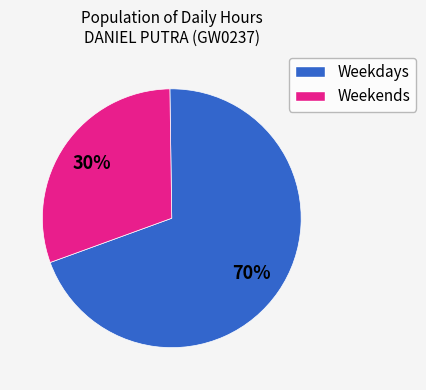

To the nearest percent, what is the average slice percentage?

50%